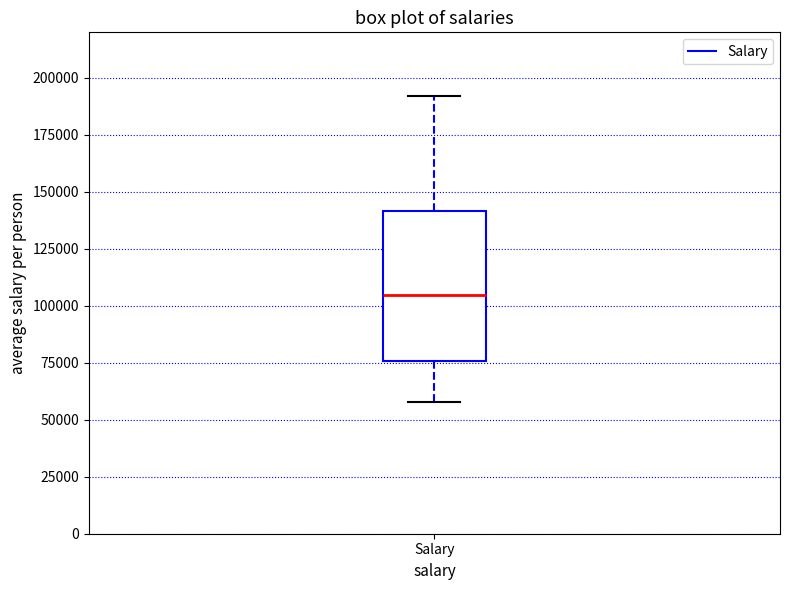

Where is the upper edge of the box for Salary on the y-axis? The values are not printed on the chart, so give them approximately, as read against the axis.

140000